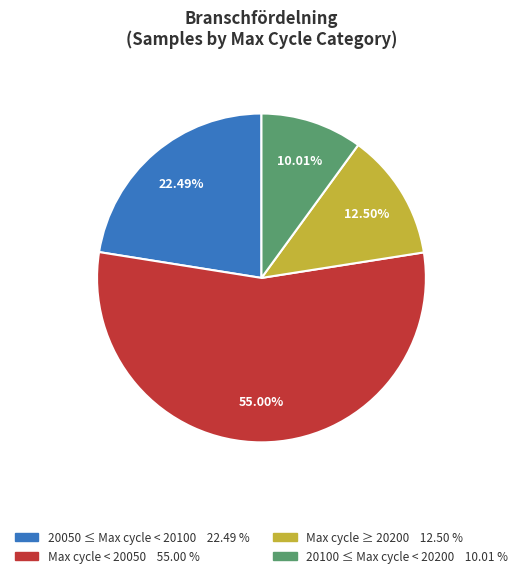

Is there a majority slice in this chart?

Yes